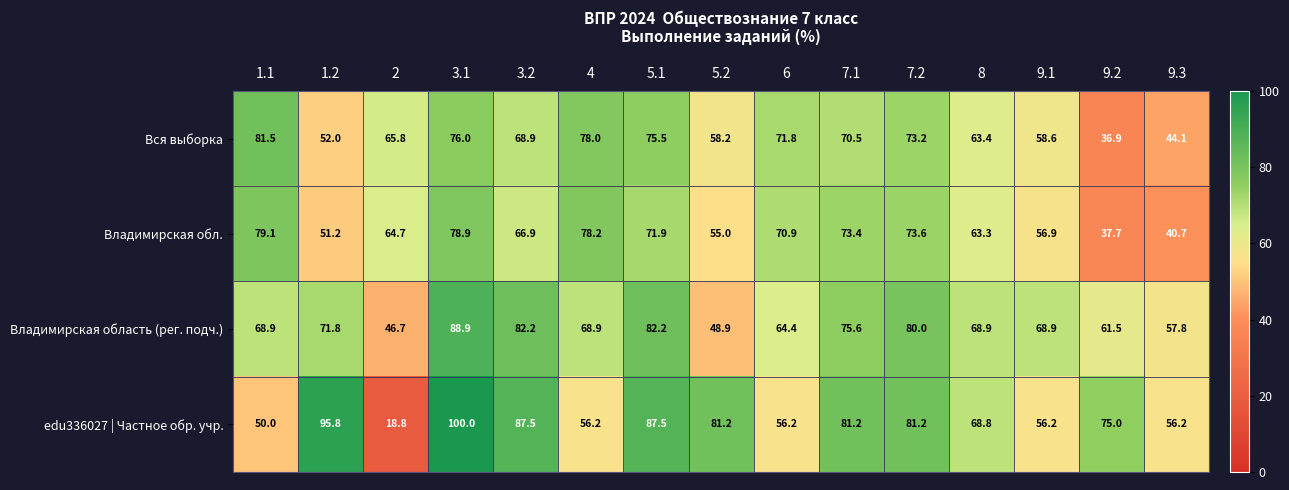

At 6, list the series in order from largest to smallest.

Вся выборка, Владимирская обл., Владимирская область (рег. подч.), edu336027 | Частное обр. учр.